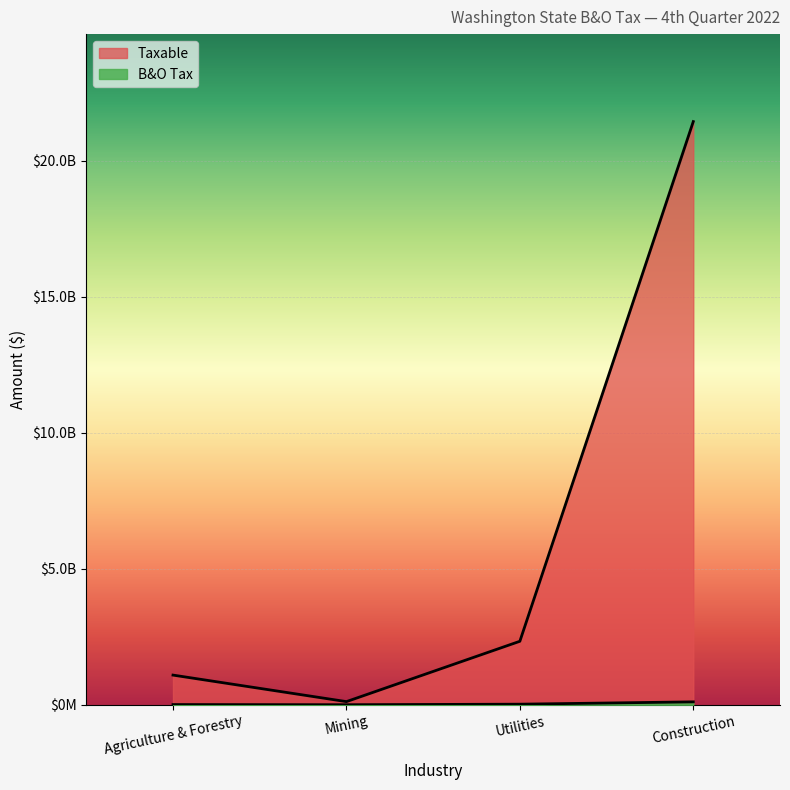

Reading left to right, transcribe all the data shown in this chart.

Taxable: 1090206350	114678631	2333729637	21447071904
B&O Tax: 6464631	676136	20137930	106342375